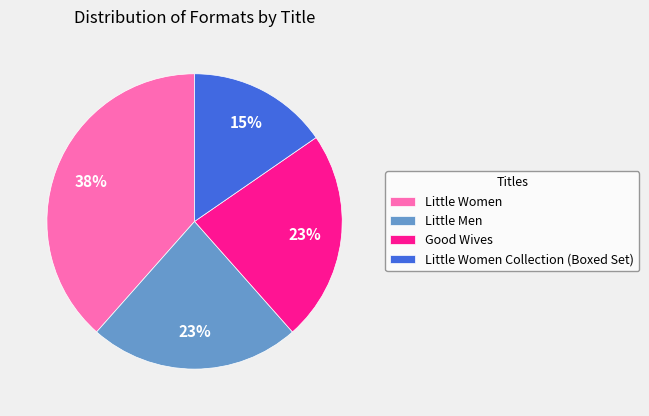

Is there any slice that represents more than half of the pie?

No